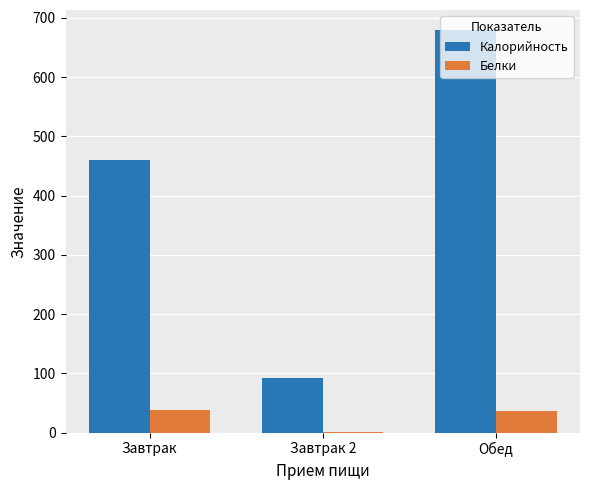

What is the maximum value for Белки?

37.4